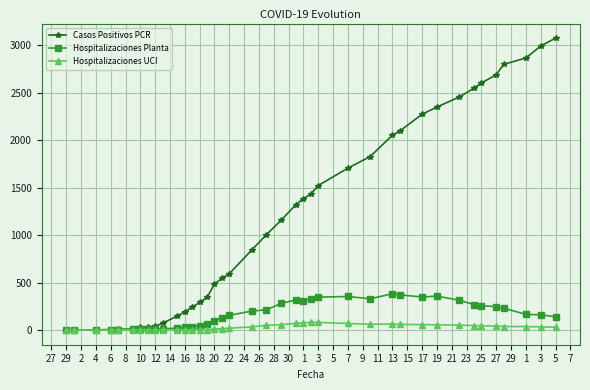

List the series in order of their peak value, lowest first.

Hospitalizaciones UCI, Hospitalizaciones Planta, Casos Positivos PCR